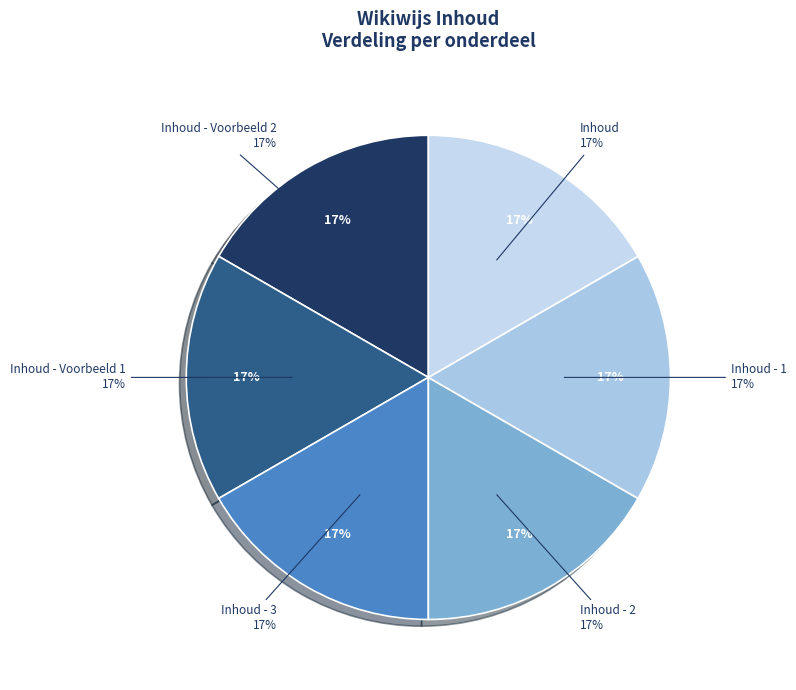

To the nearest percent, what percentage of the pie is Inhoud - 2?

17%